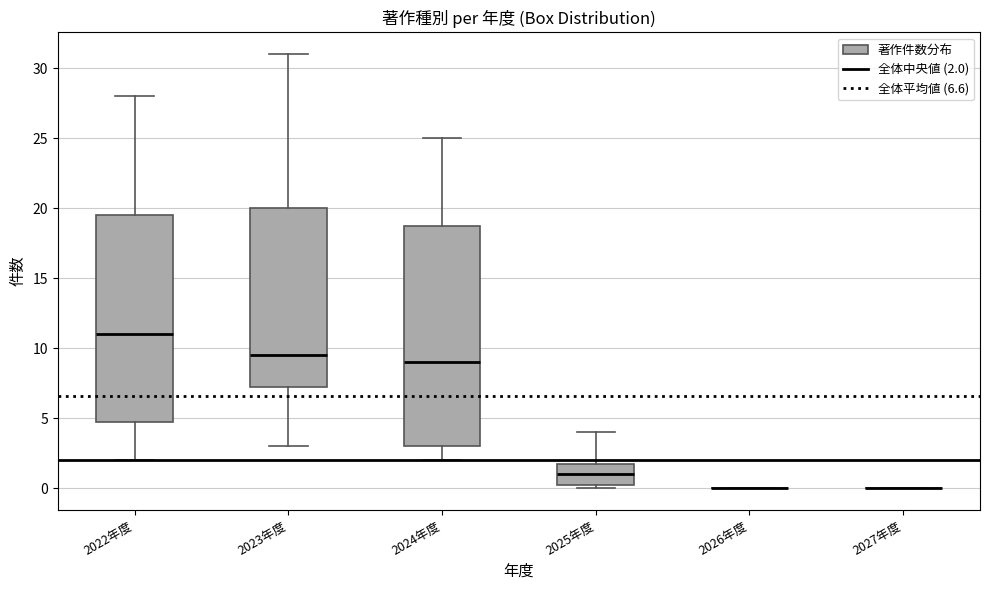

Reading left to right, transcribe this box plot: for each box, give where its median line is, the range the box spans, and where its two whiskers end, as read against the y-axis. The values are not printed on the chart, so give them approximately, as read against the axis.

2022年度: median 11.0, box 5.0 to 19.5, whiskers 2.0 to 28.0
2023年度: median 9.5, box 7.5 to 20.0, whiskers 3.0 to 31.0
2024年度: median 9.0, box 3.0 to 19.0, whiskers 2.0 to 25.0
2025年度: median 1.0, box 0.5 to 2.0, whiskers 0.0 to 4.0
2026年度: box collapsed to a line at 0.0, whiskers 0.0 to 0.0
2027年度: box collapsed to a line at 0.0, whiskers 0.0 to 0.0